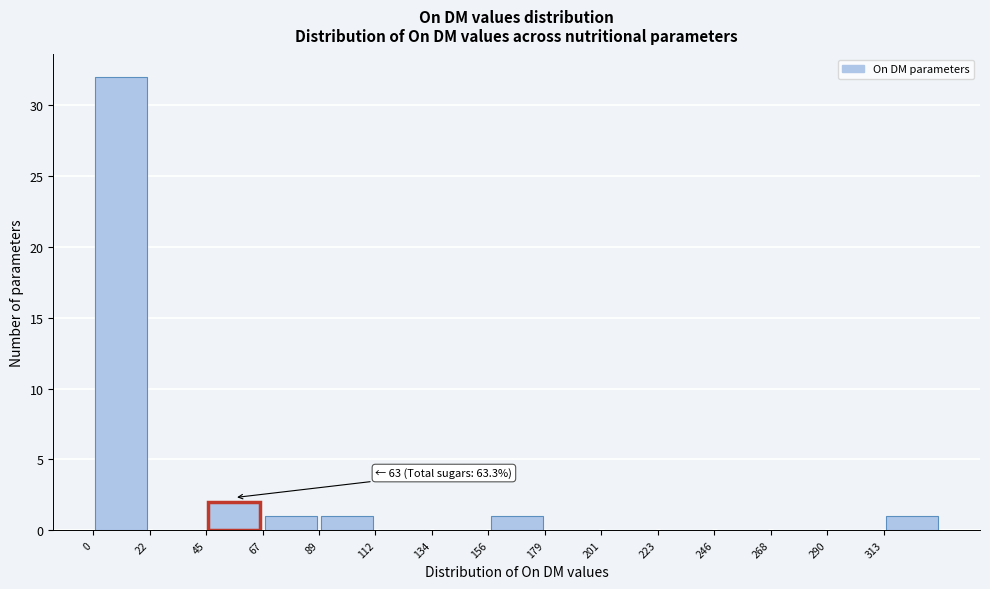

Over which range of the x-axis is the bar tallest?

0 to 20